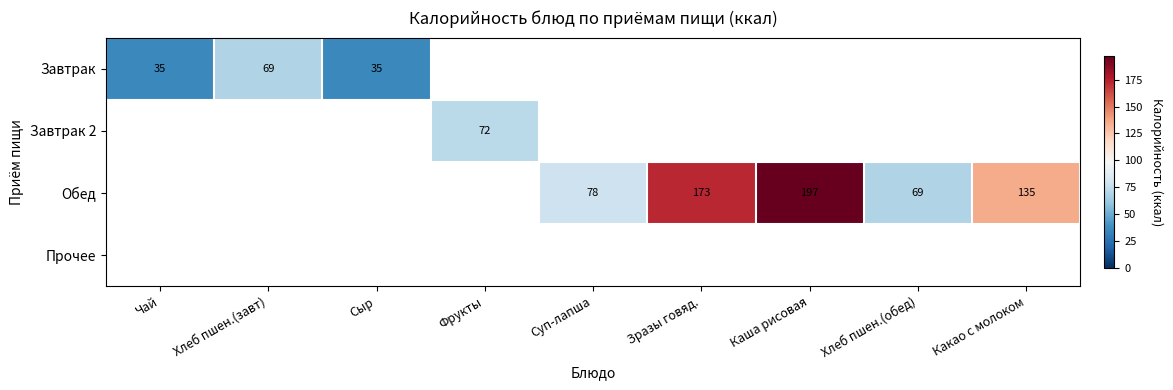

True or false: Завтрак has a value of 69 at Хлеб пшен.(завт).

True